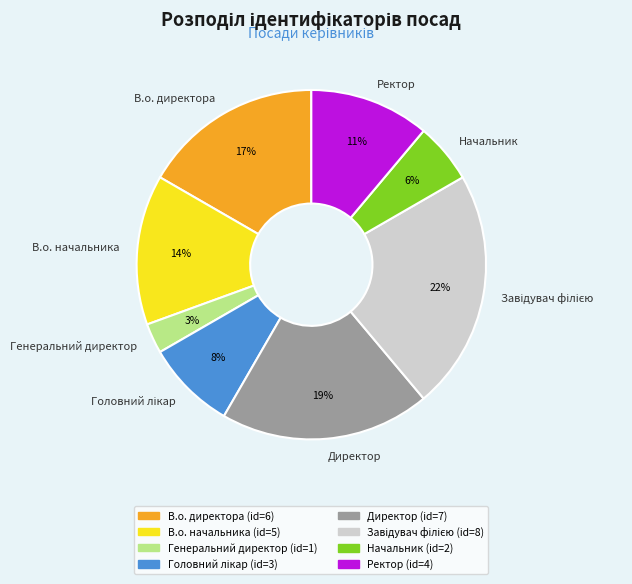

Count the number of slices in the pie.

8